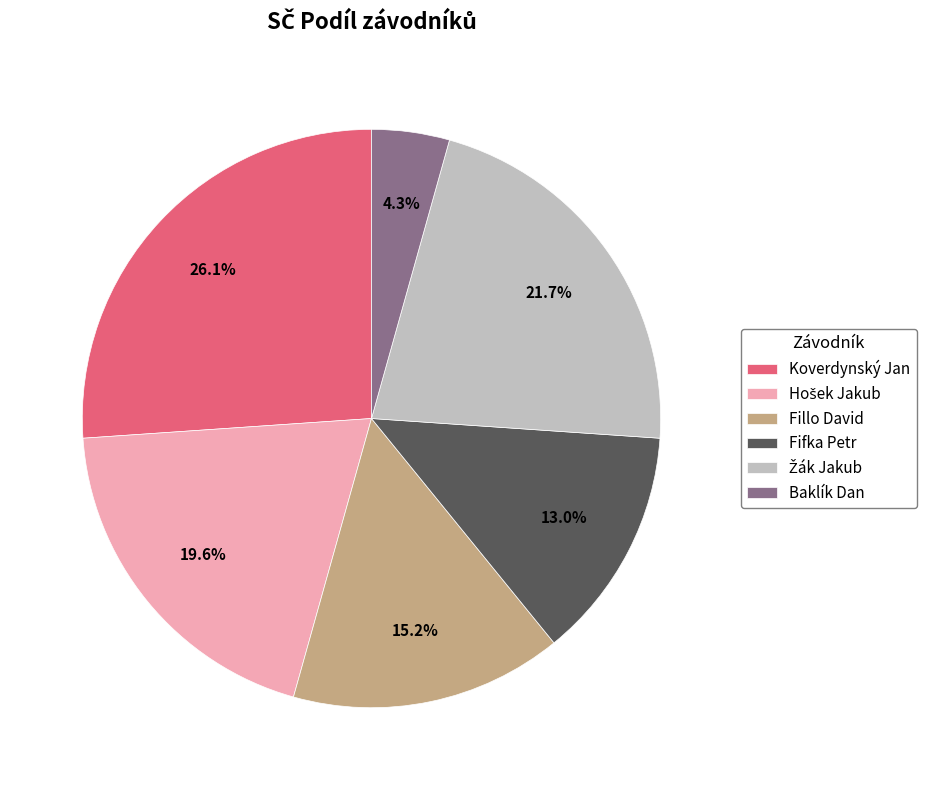

Does Fillo David account for over 50% of the chart?

No